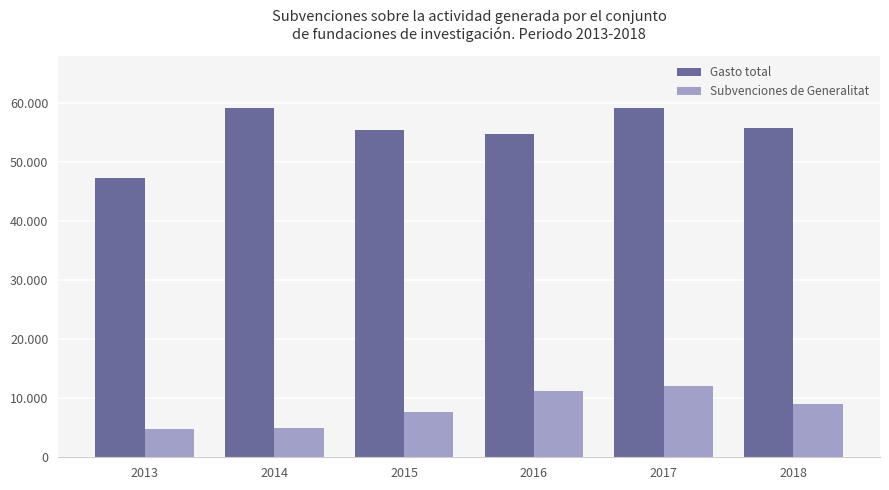

At how many categories does at least one series exceed 11915?

6